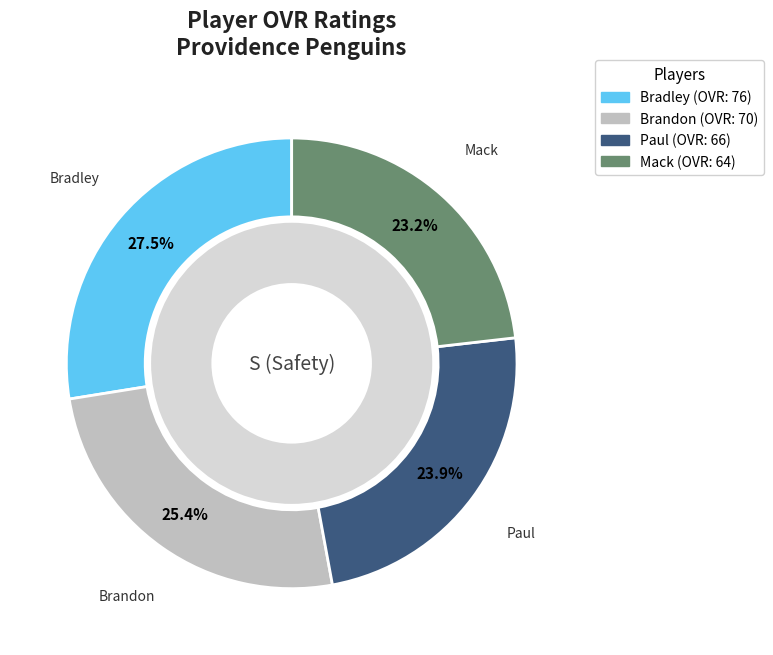

Combined, what portion of the pie is Paul and Brandon?

49.3%